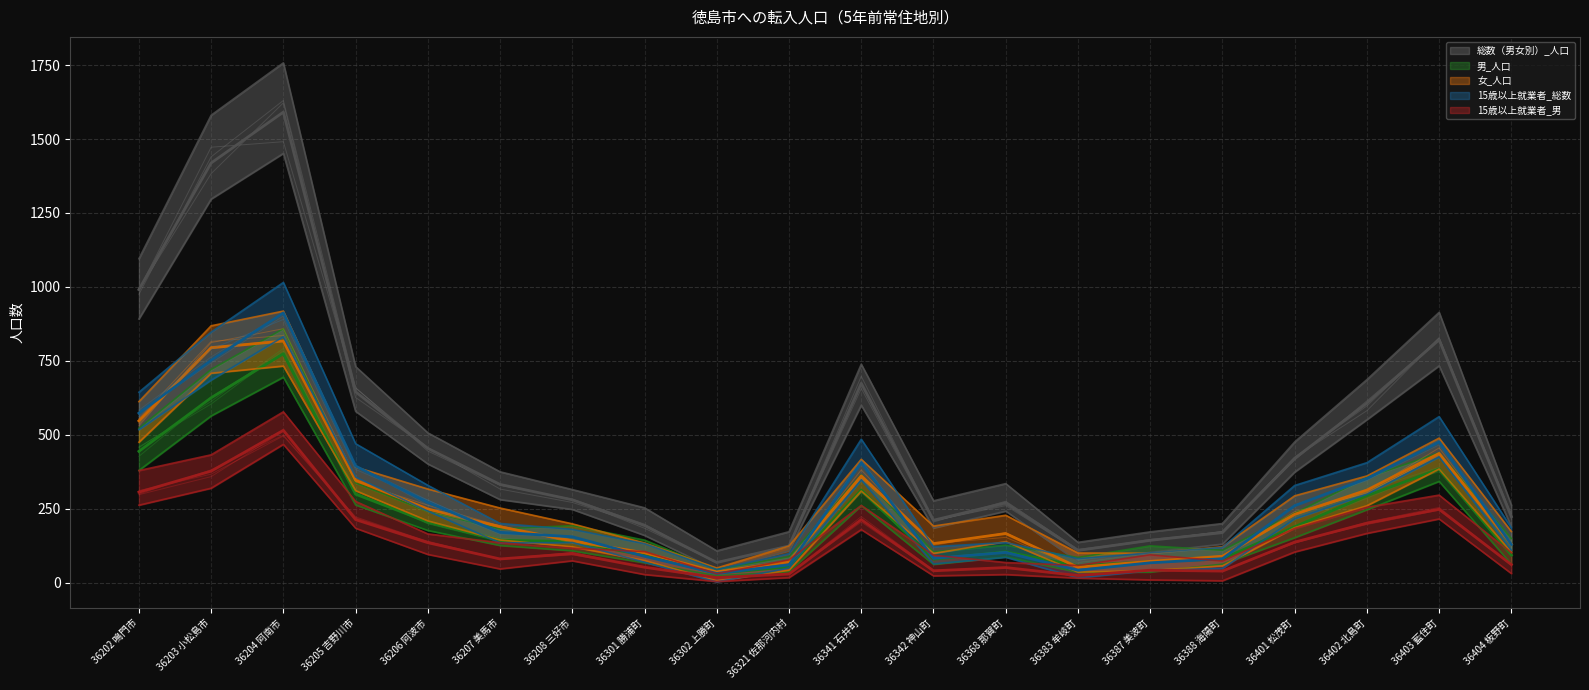

Read the 15歳以上就業者_総数 value at 36402 北島町.

352